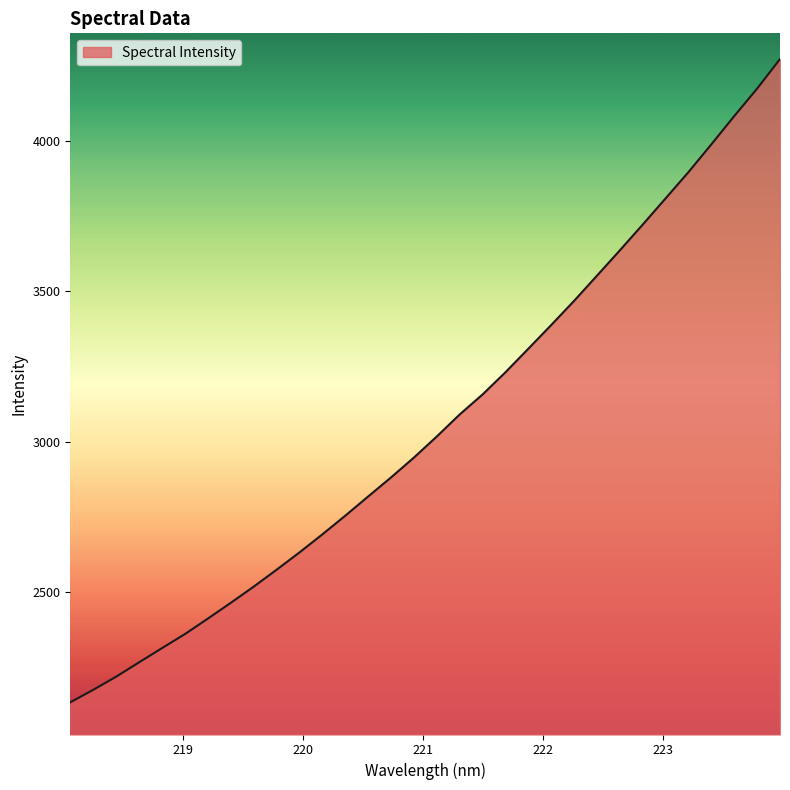

What is the minimum value shown in the chart?

2134.8